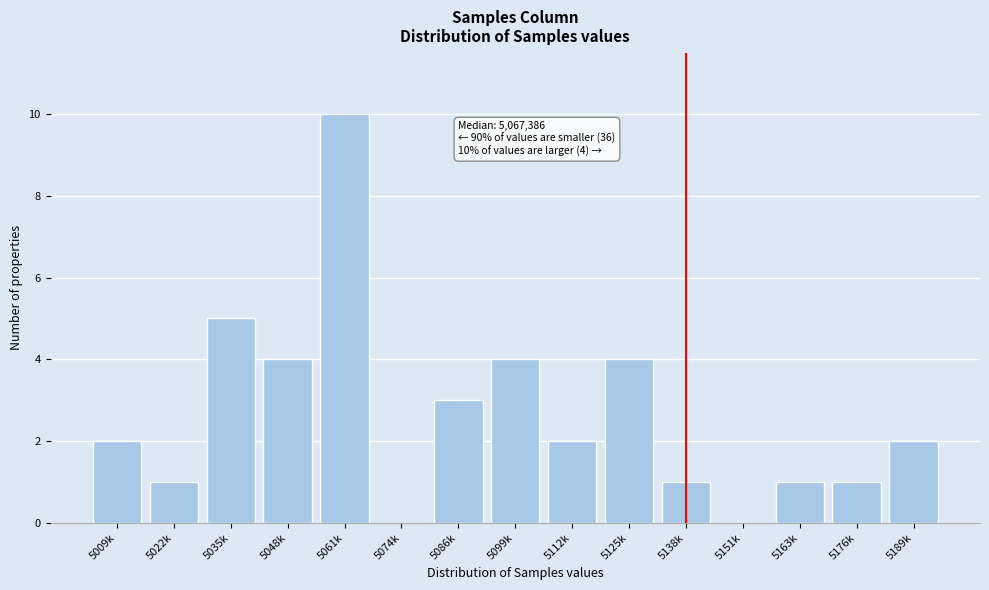

Reading left to right, what are all the values shown in this chart?

5009k=2	5022k=1	5035k=5	5048k=4	5061k=10	5074k=0	5086k=3	5099k=4	5112k=2	5125k=4	5138k=1	5151k=0	5163k=1	5176k=1	5189k=2